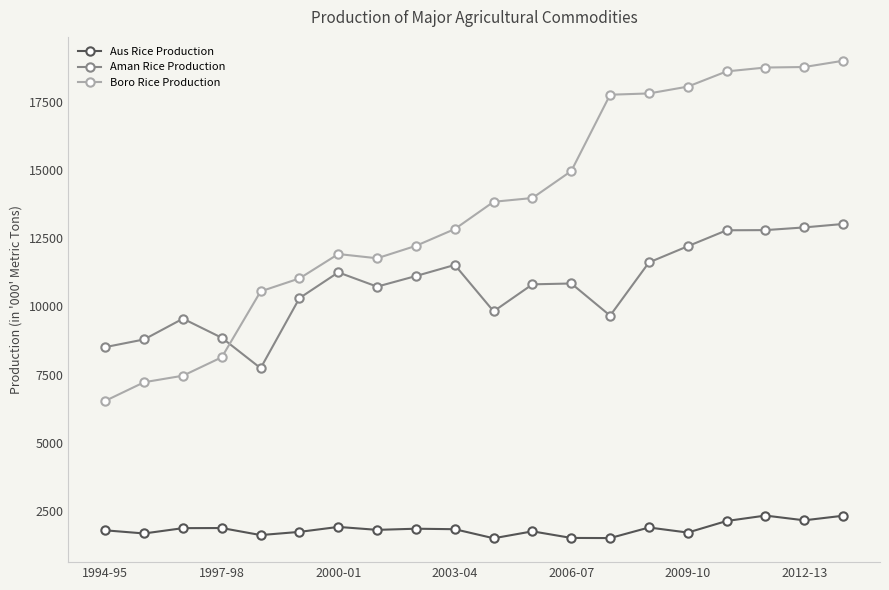

What is the maximum value shown in the chart?

19007